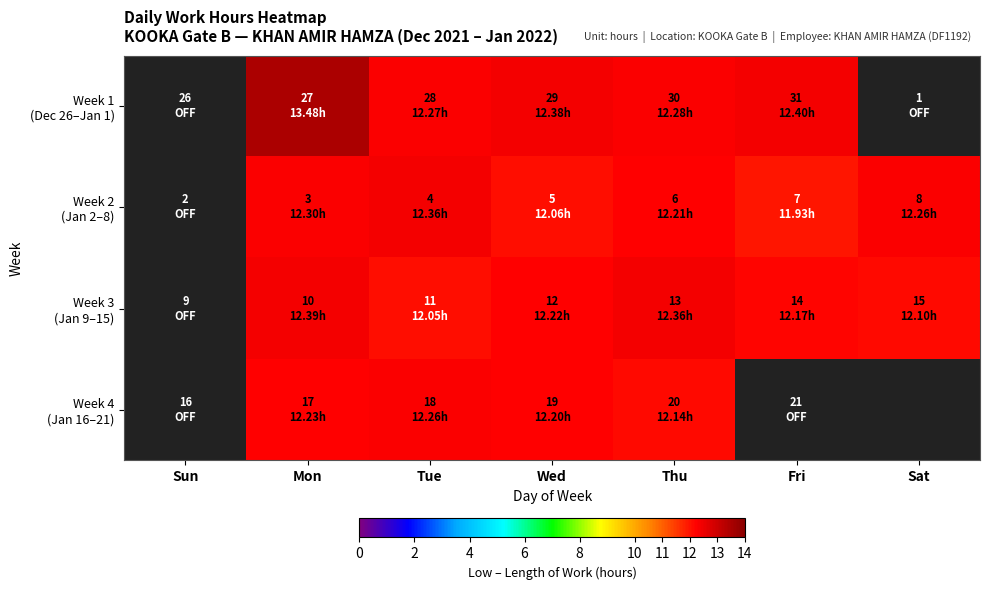

Is it true that Week 4 (Jan 16–21) equals 12.2 at Wed?

True